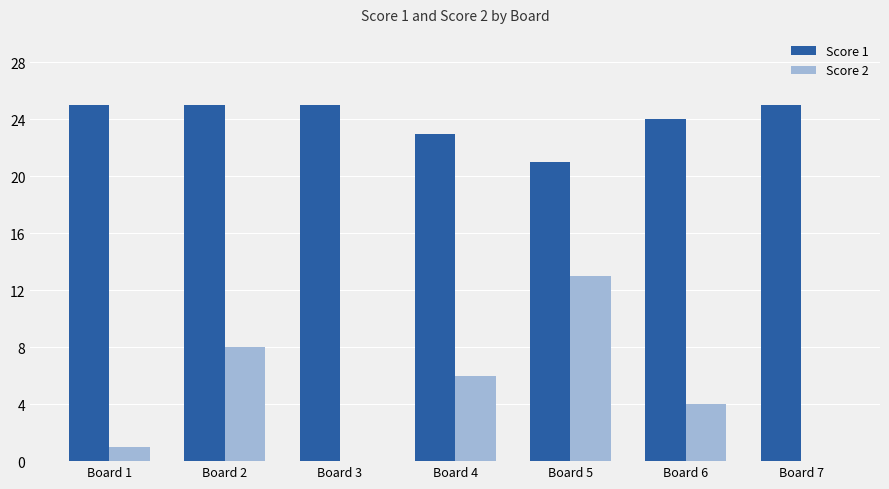

Which series has the widest spread of values?

Score 2